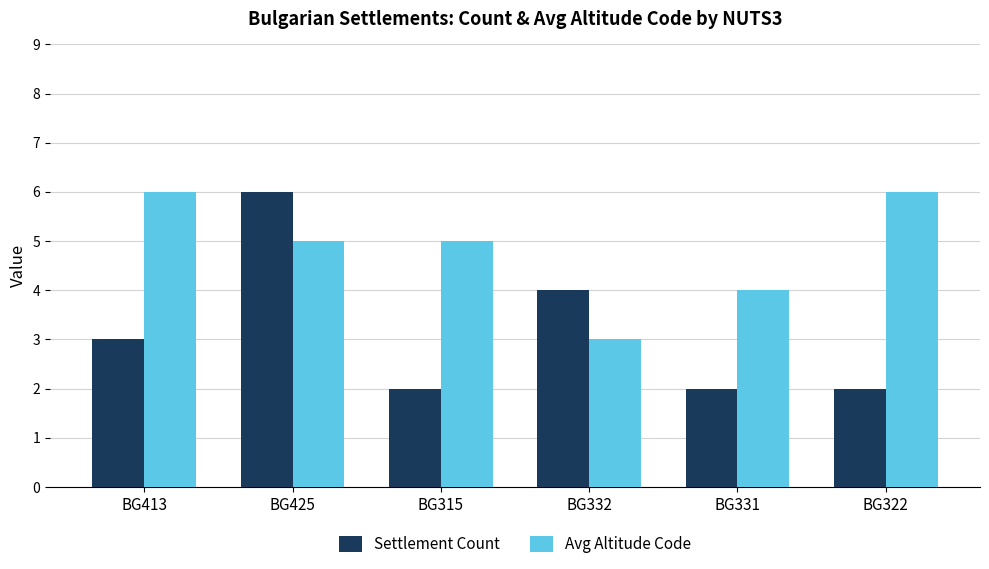

At BG425, list the series in order from smallest to largest.

Avg Altitude Code, Settlement Count